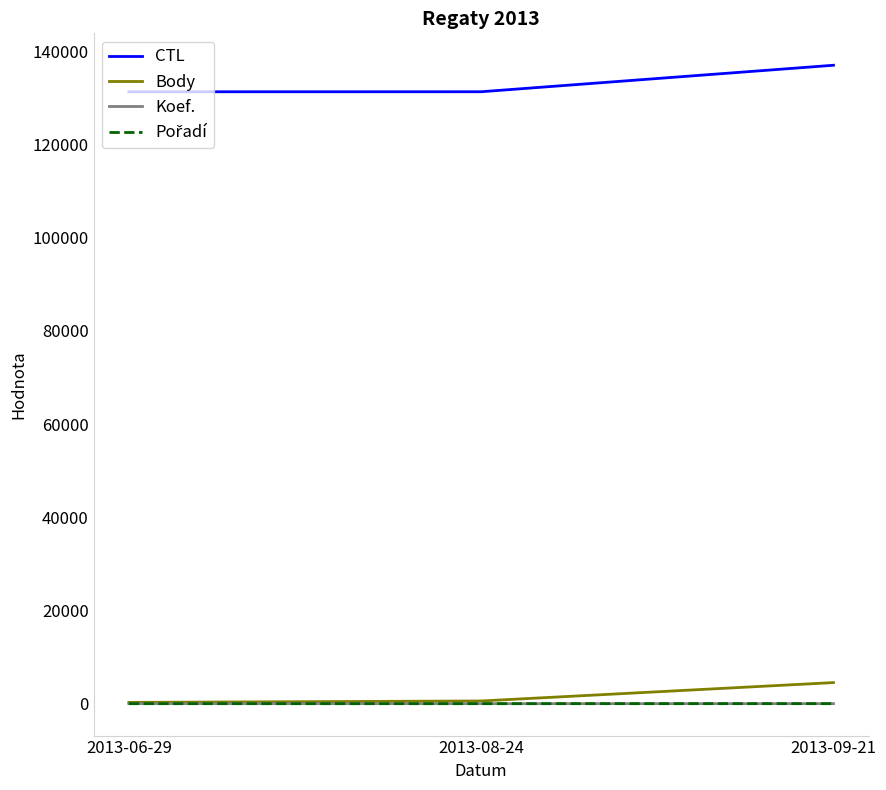

What is the maximum value shown in the chart?

137014